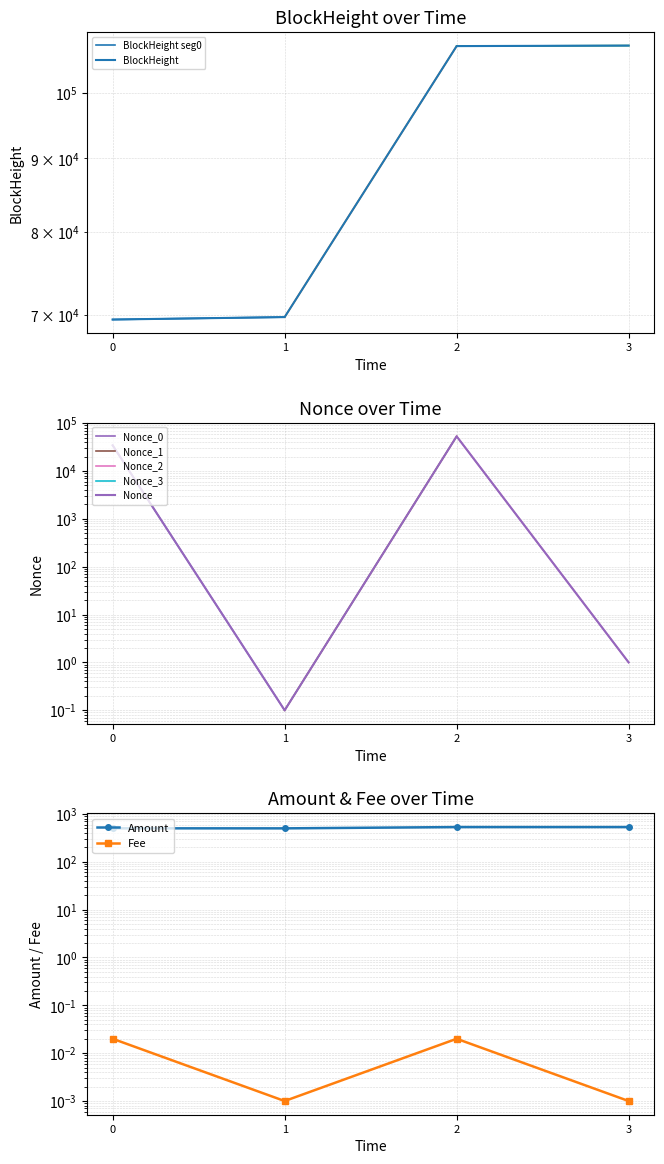

What is the difference between the BlockHeight values at 2 and 1?

37919.0